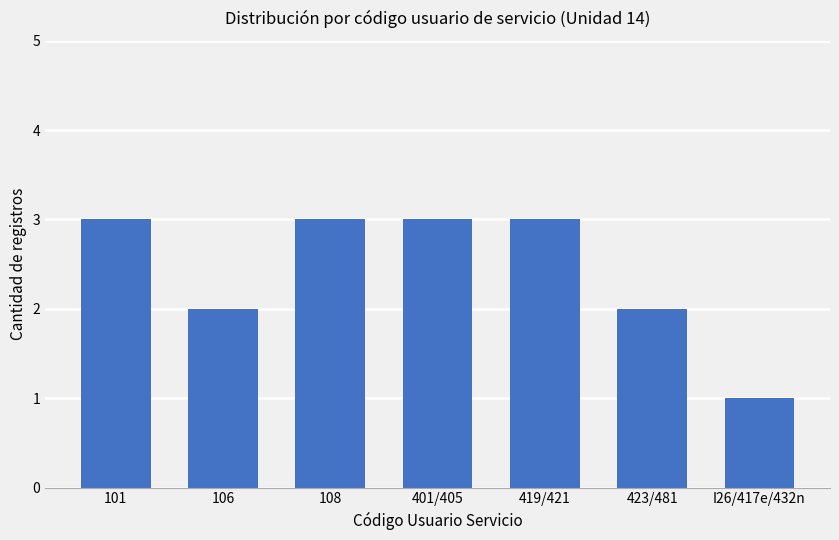

What is the value of the 1st bar from the left?

3